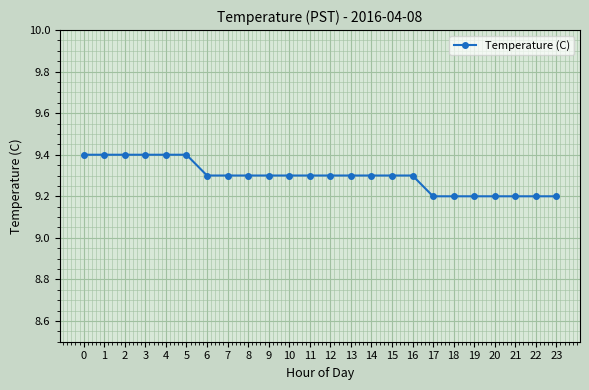

The value at 22 is 3.6. True or false?

False